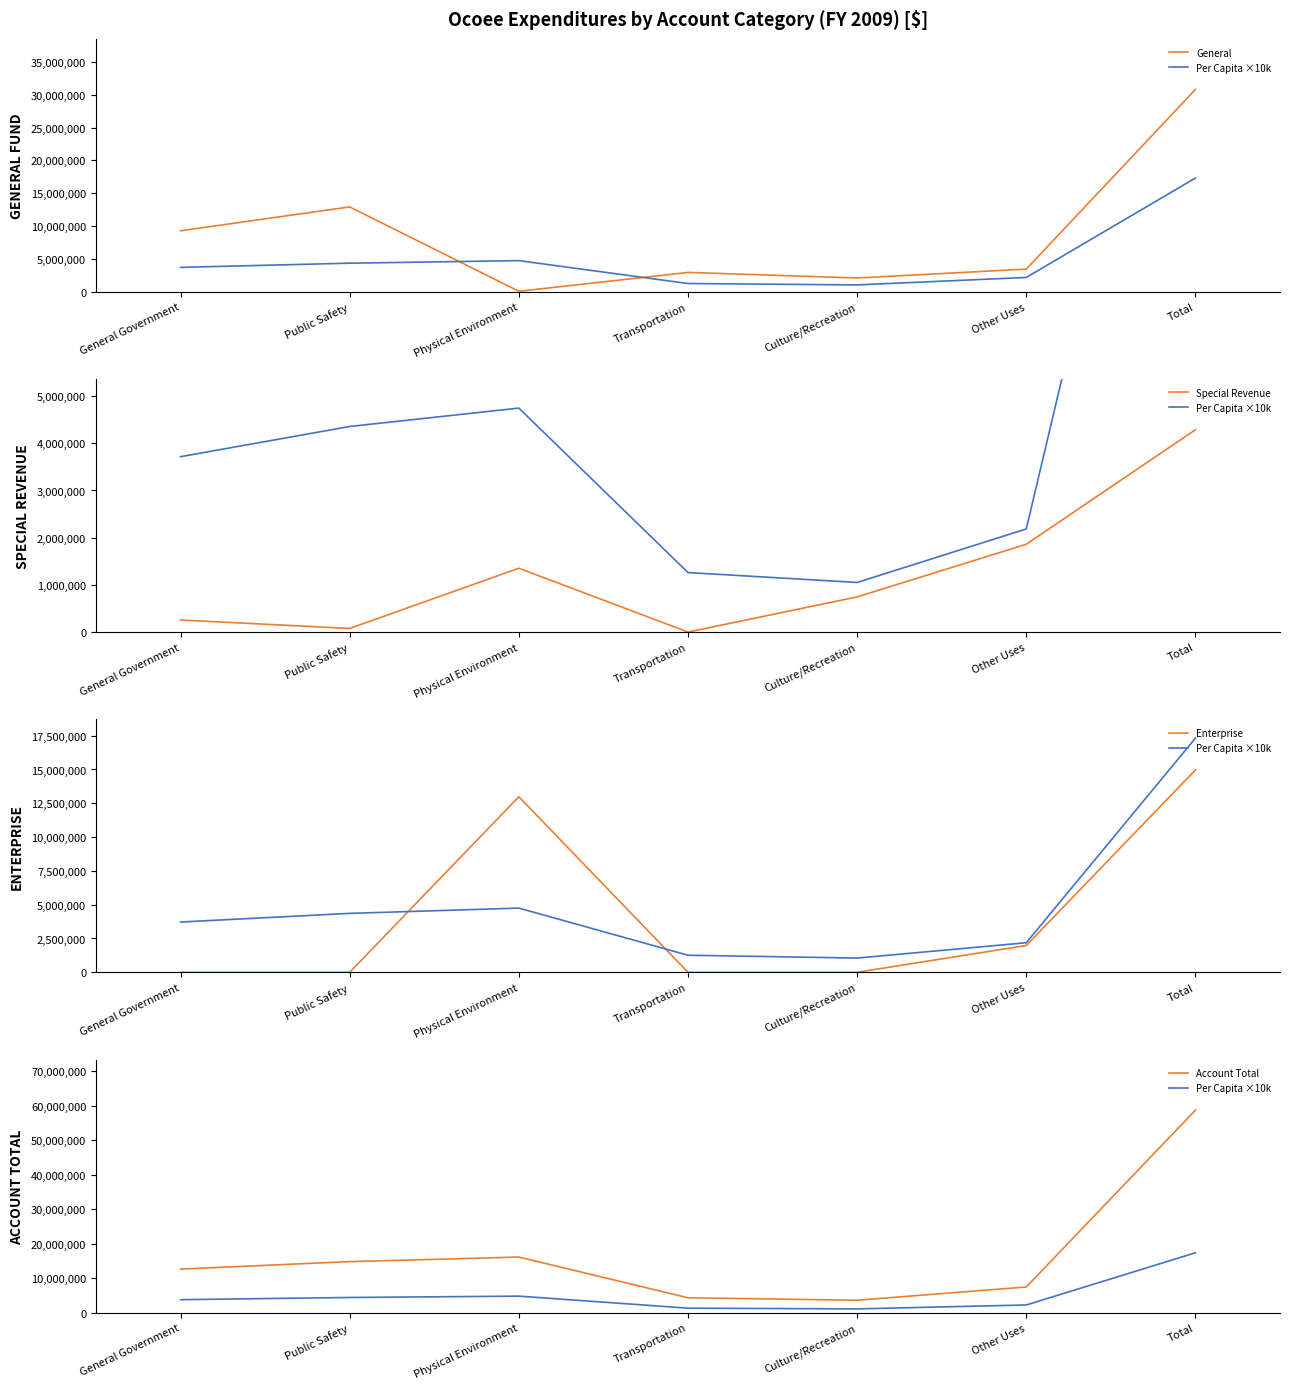

What is the maximum value for Enterprise?

14965050